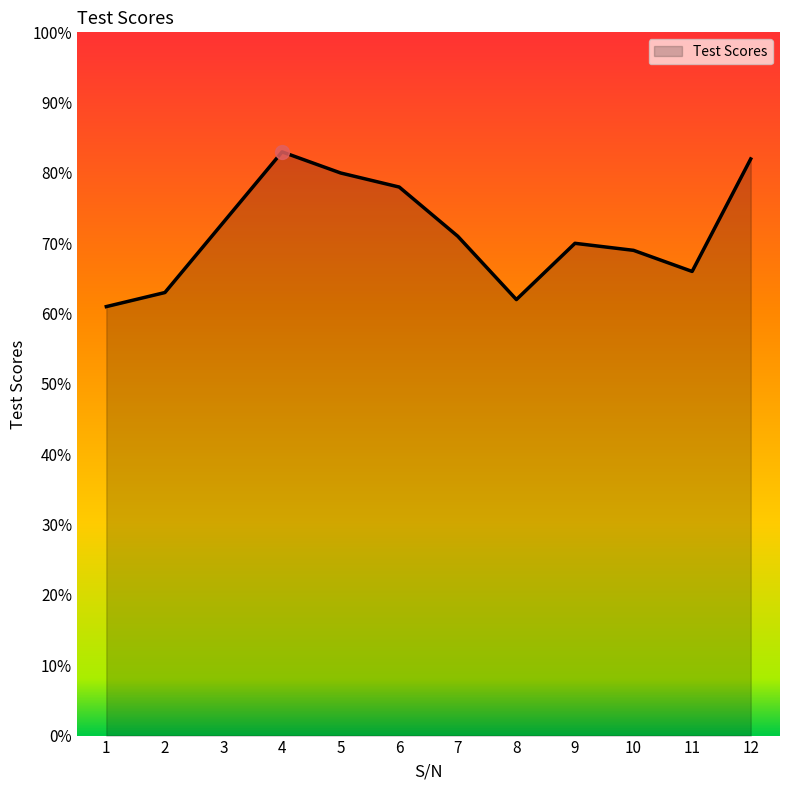

Rank the categories by value from highest to lowest.

4, 12, 5, 6, 3, 7, 9, 10, 11, 2, 8, 1